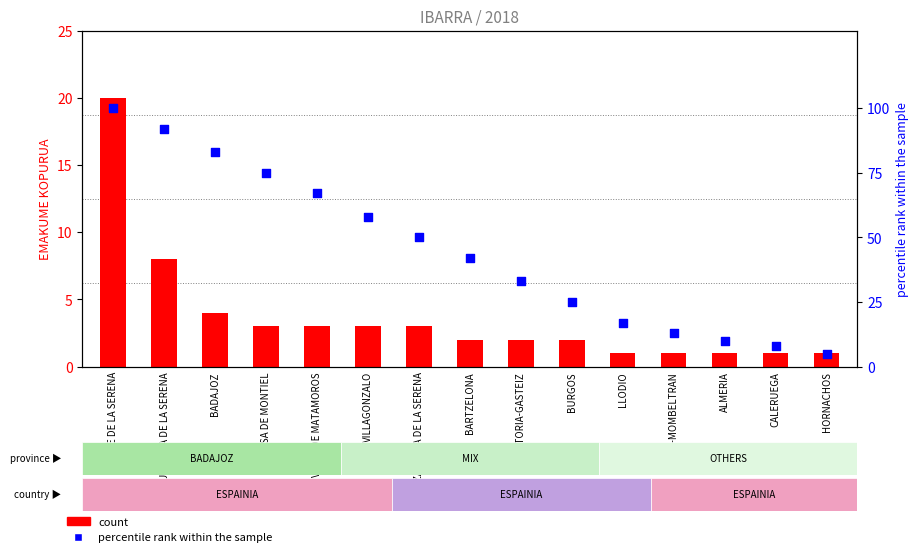

Which series reaches the maximum Y coordinate?

percentile rank